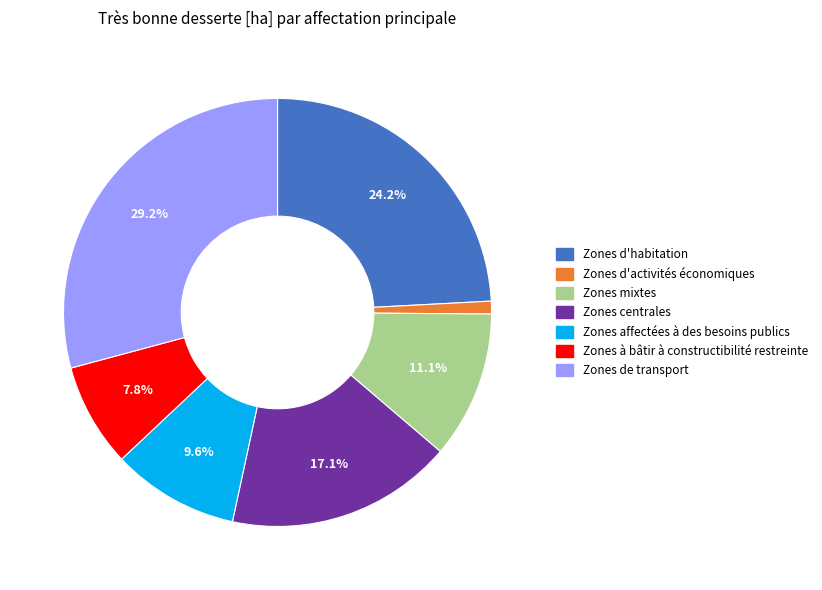

Is there a majority slice in this chart?

No